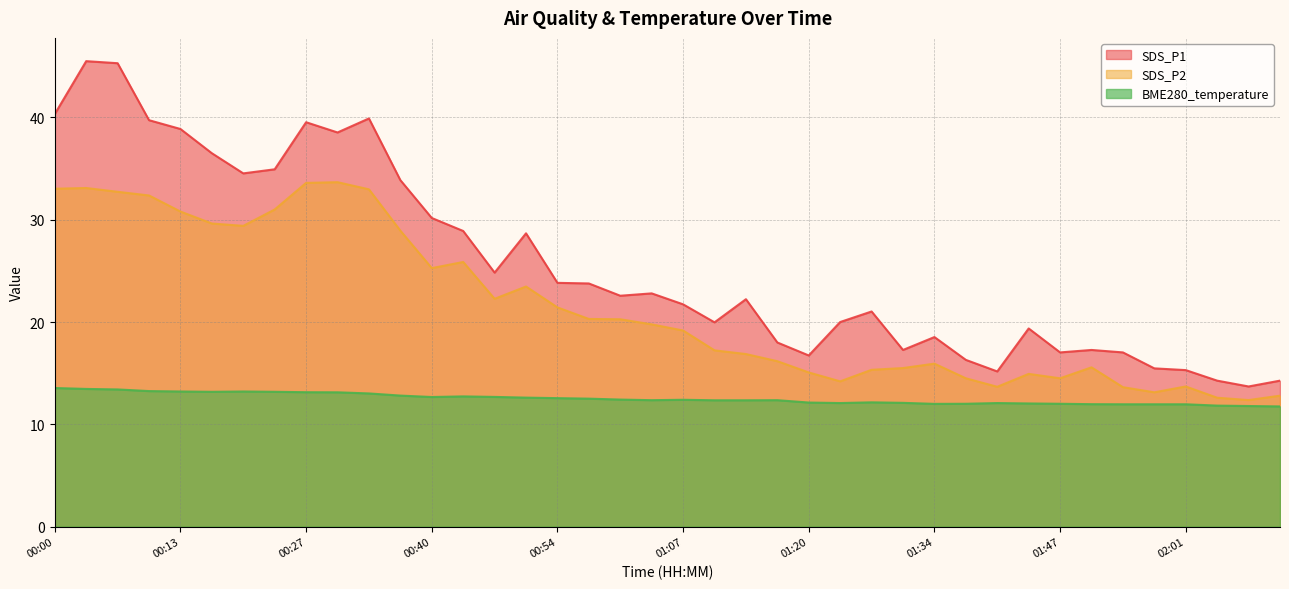

At which category is the sum across all series the highest?

00:03